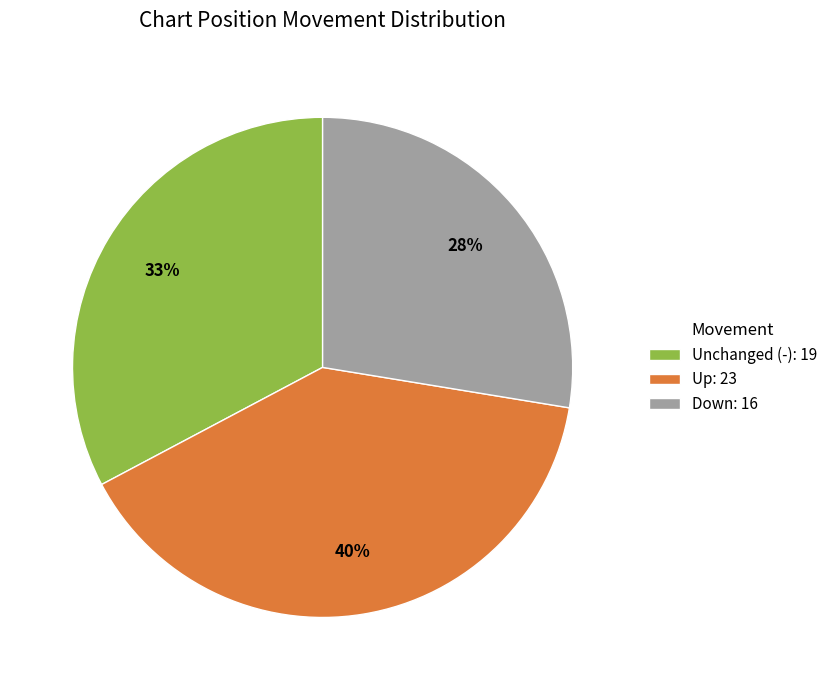

Rank the categories by value from highest to lowest.

Up: 23, Unchanged (-): 19, Down: 16